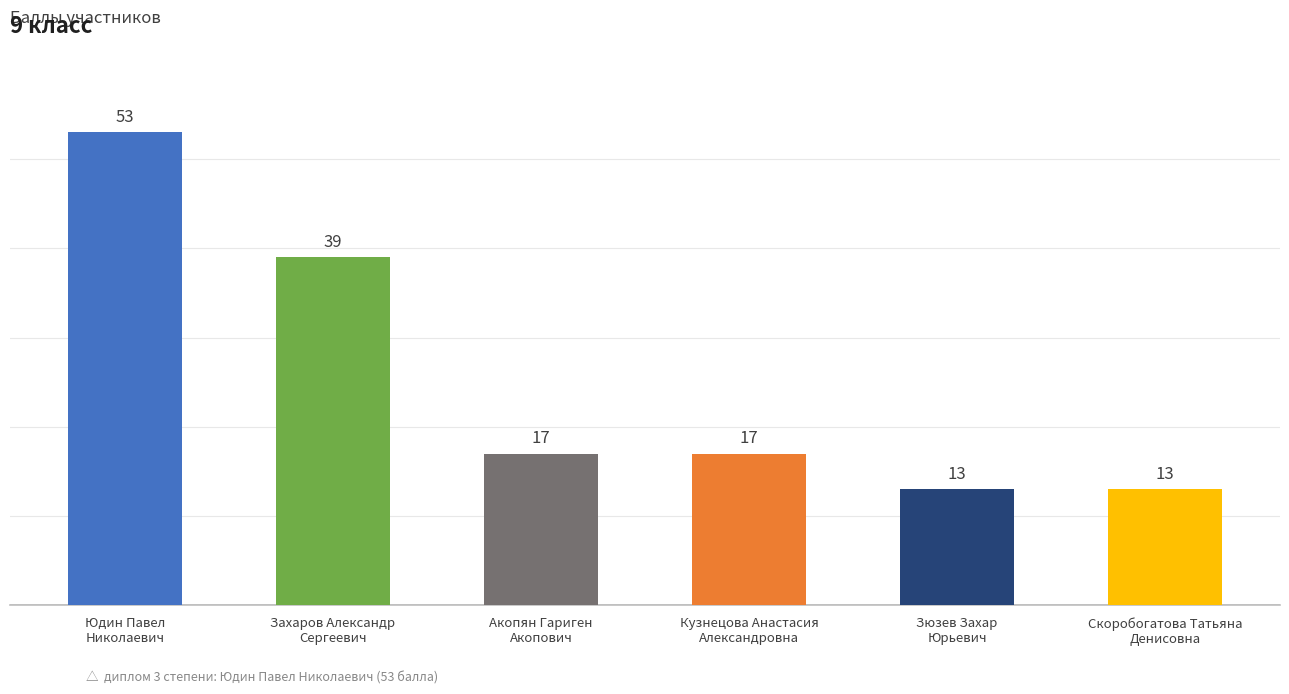

Reading left to right, list all the values displayed in this chart.

Юдин Павел
Николаевич=53	Захаров Александр
Сергеевич=39	Акопян Гариген
Акопович=17	Кузнецова Анастасия
Александровна=17	Зюзев Захар
Юрьевич=13	Скоробогатова Татьяна
Денисовна=13